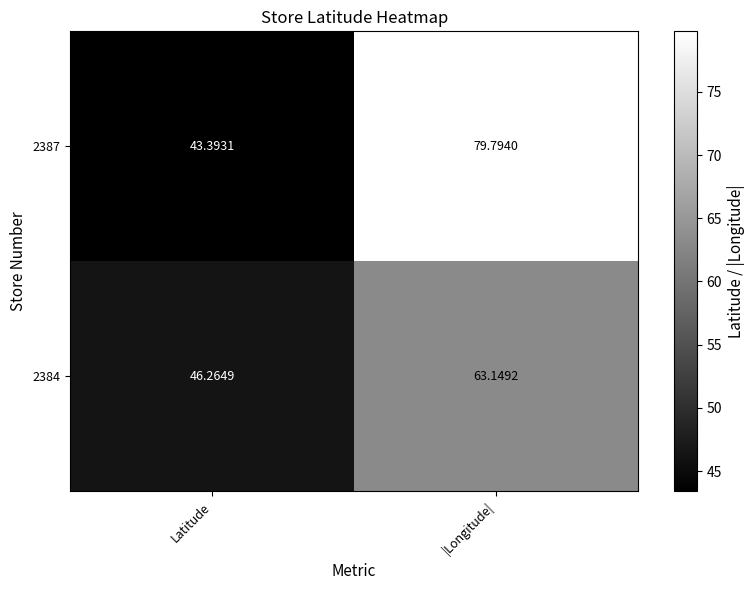

What is the total value across all series at |Longitude|?

142.9